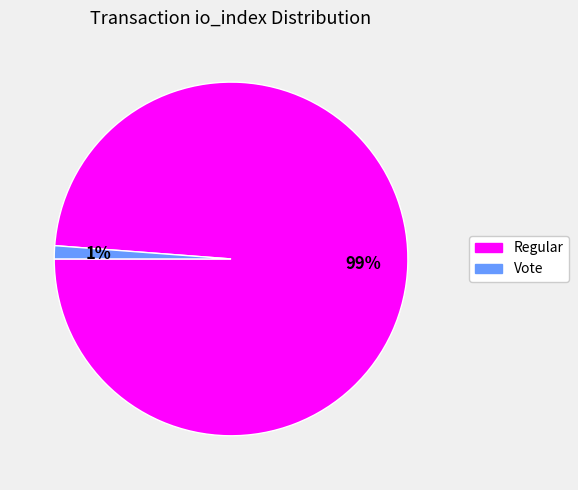

To the nearest percent, what is the average slice percentage?

50%